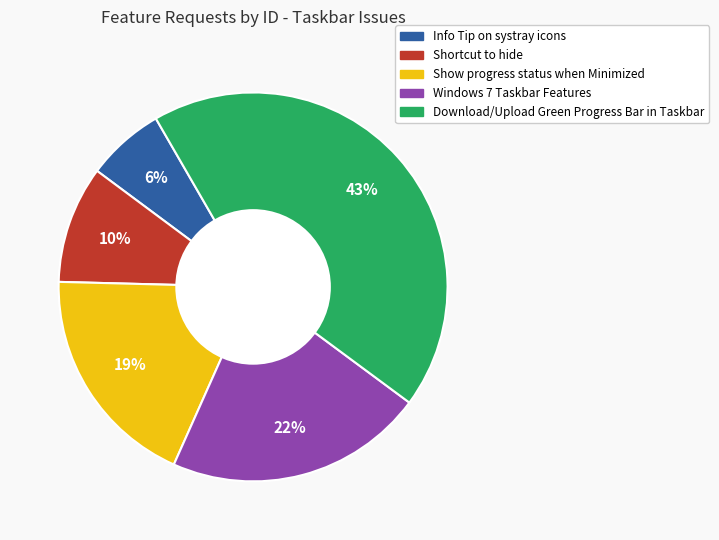

Rank the categories by value from lowest to highest.

Info Tip on systray icons, Shortcut to hide, Show progress status when Minimized, Windows 7 Taskbar Features, Download/Upload Green Progress Bar in Taskbar